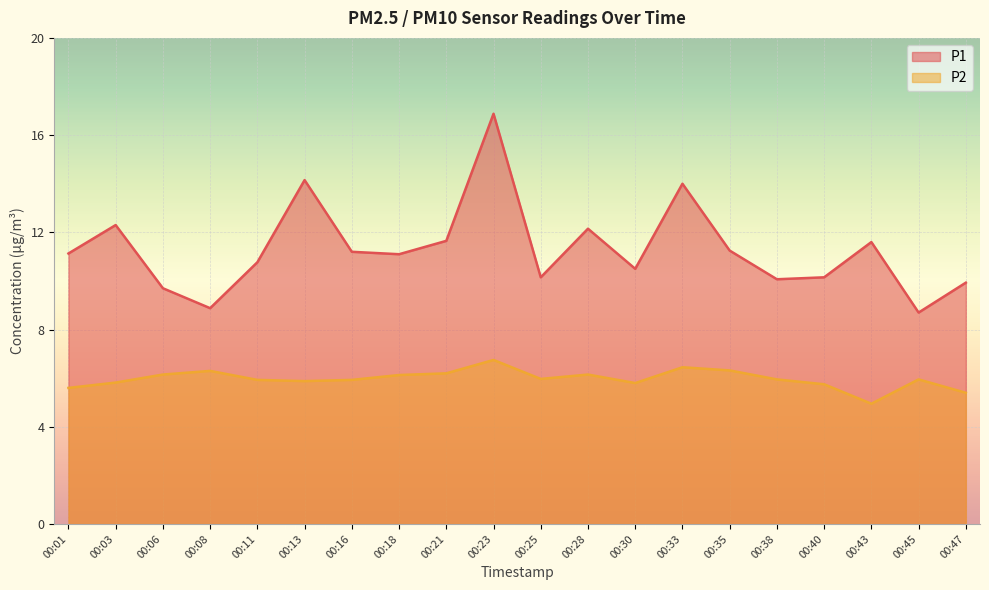

Rank the series by their maximum value, from lowest to highest.

P2, P1